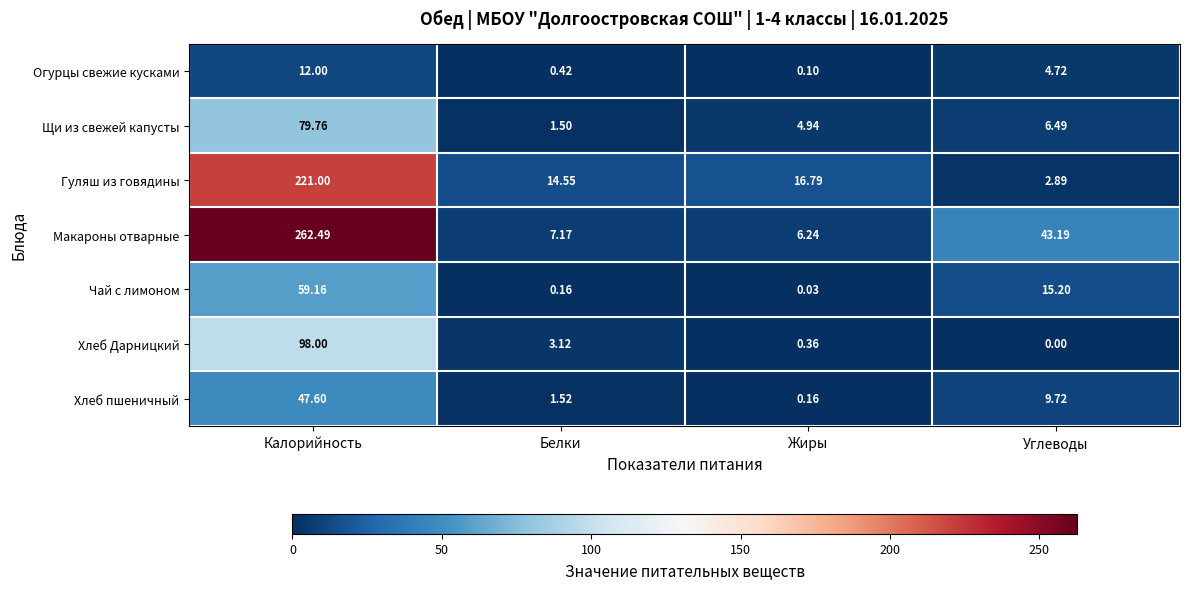

Where is Хлеб пшеничный nearest to the value 23?

Углеводы